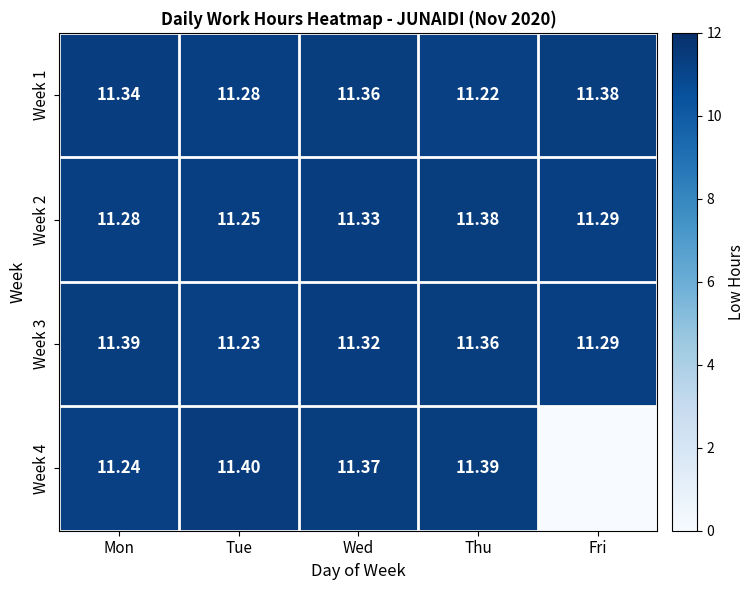

What is the total value across all series at Tue?

45.2